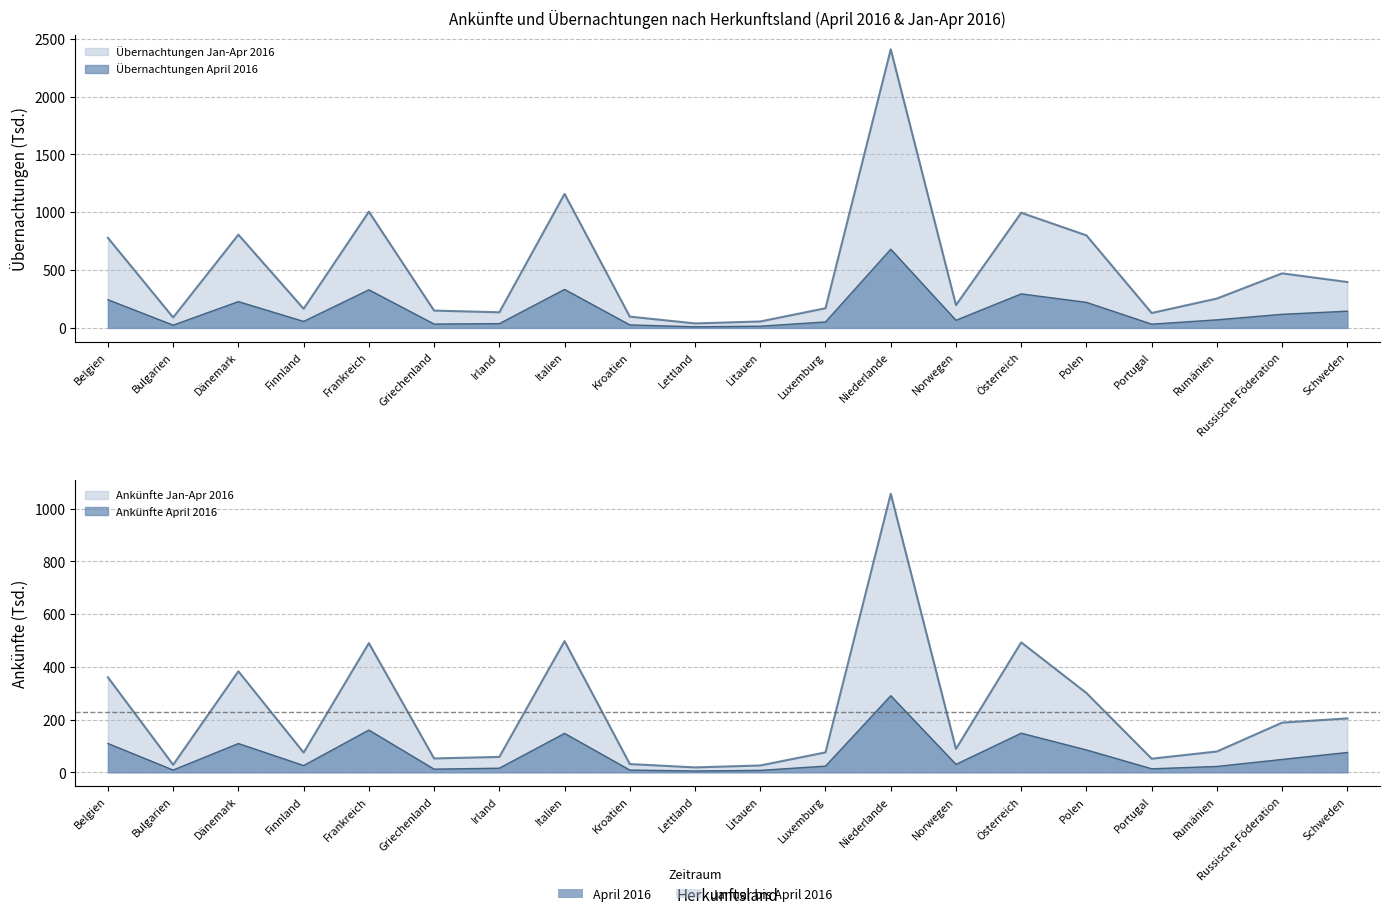

At which category is the sum across all series the highest?

Niederlande